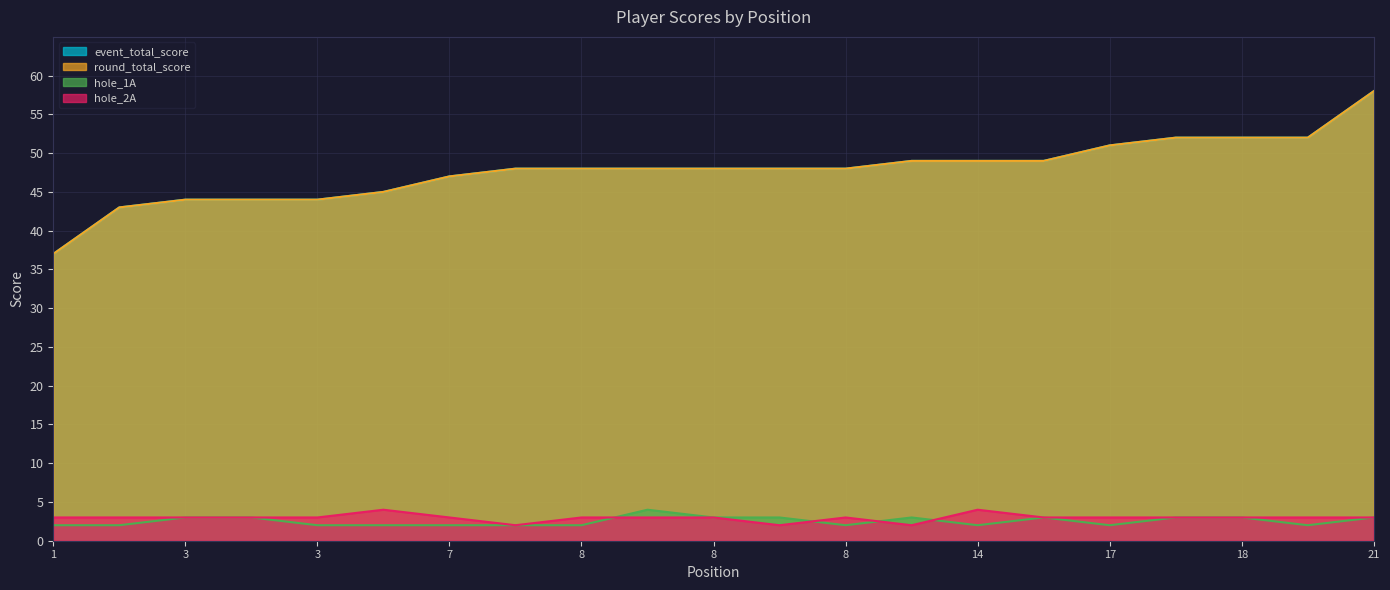

The value of hole_1A at 21 is 3. True or false?

True